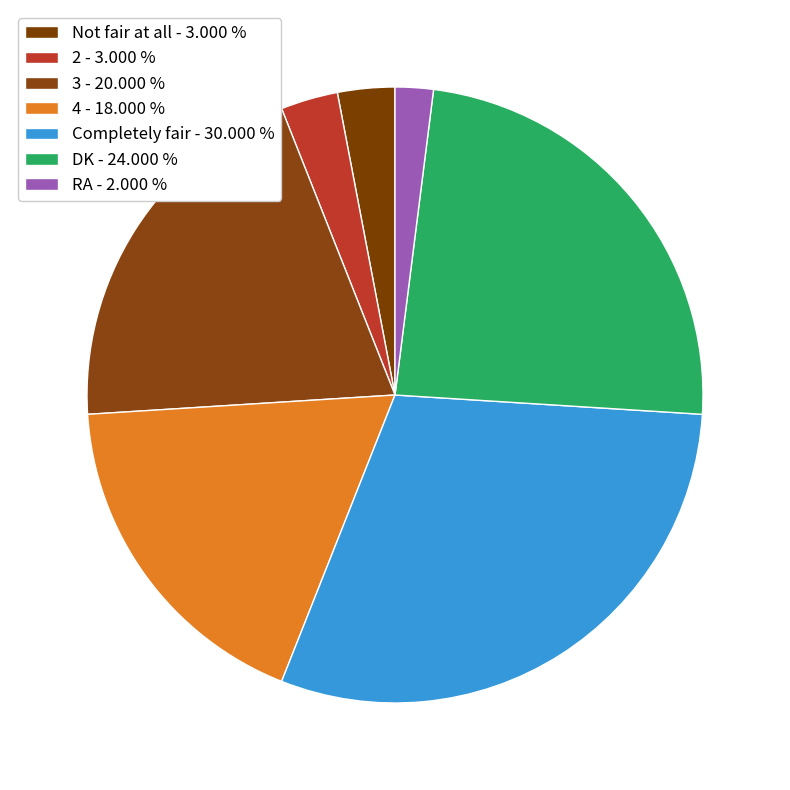

Approximately how many times larger is the value at 3 compared to 4?

1.1